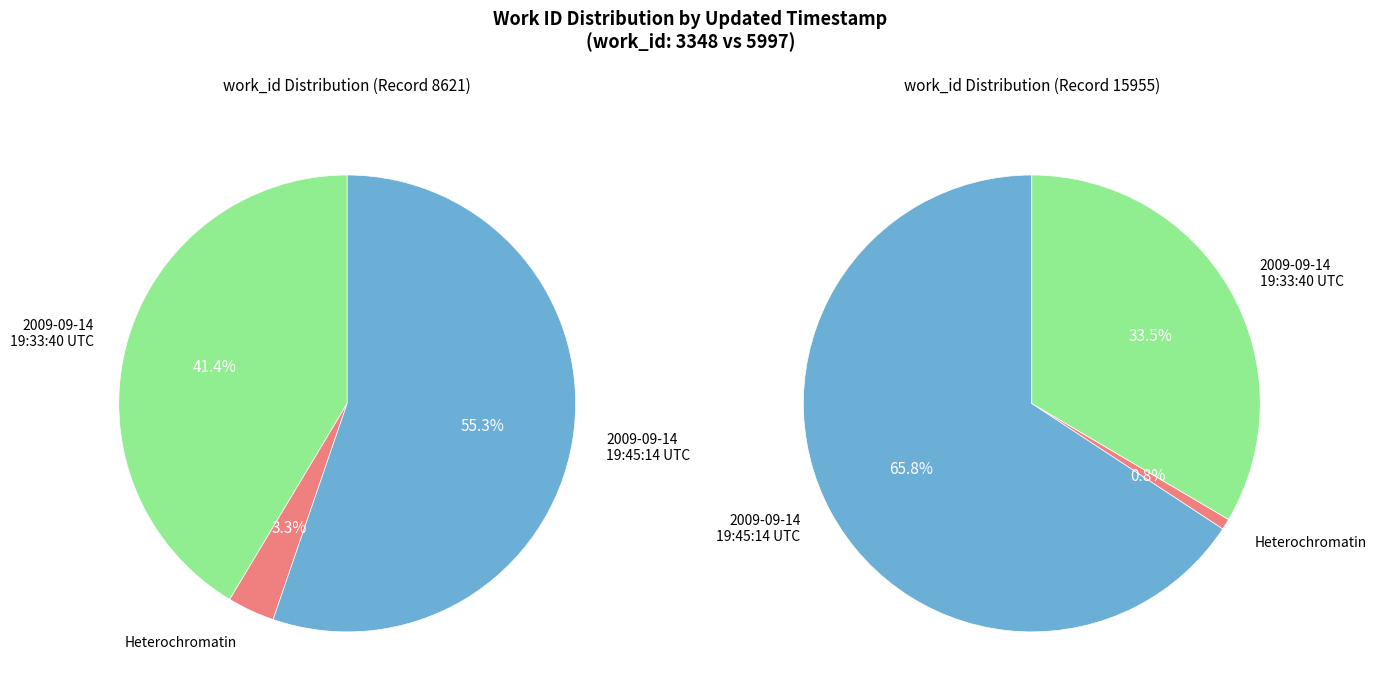

The 2009-09-14 19:45:14 UTC slice represents 71% of the pie. True or false?

False